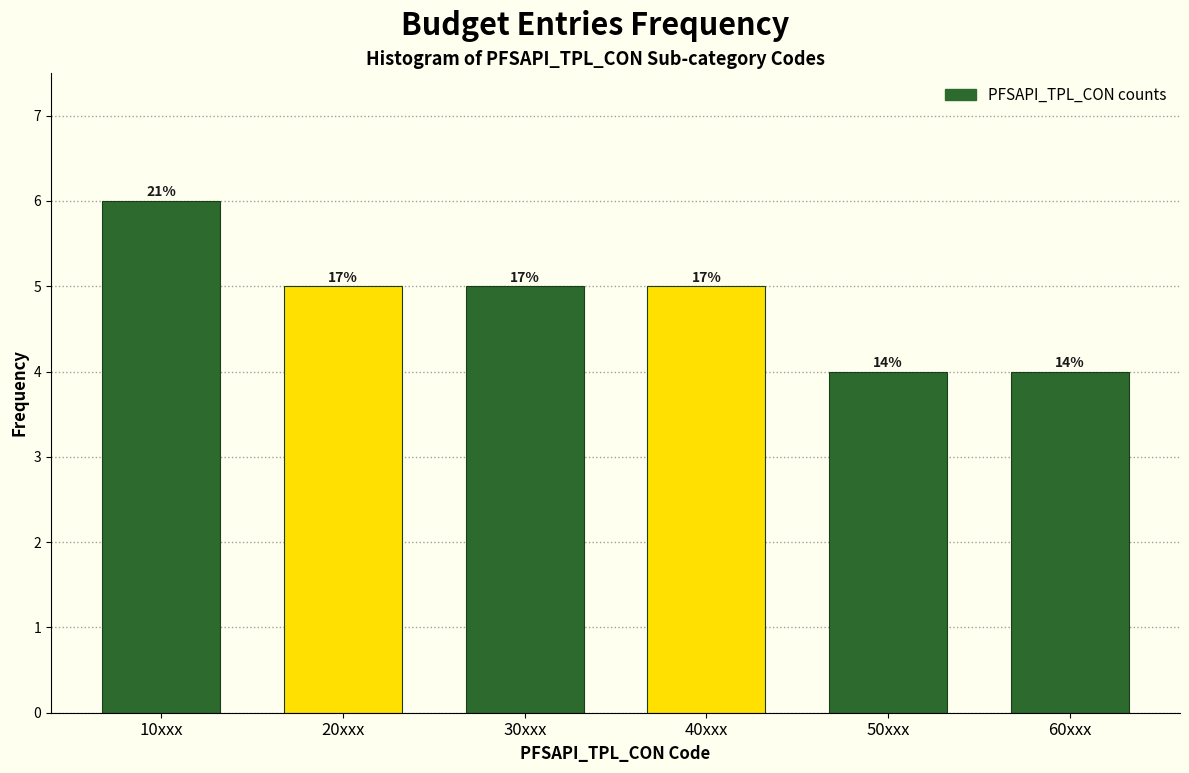

How many bars are there in total?

6